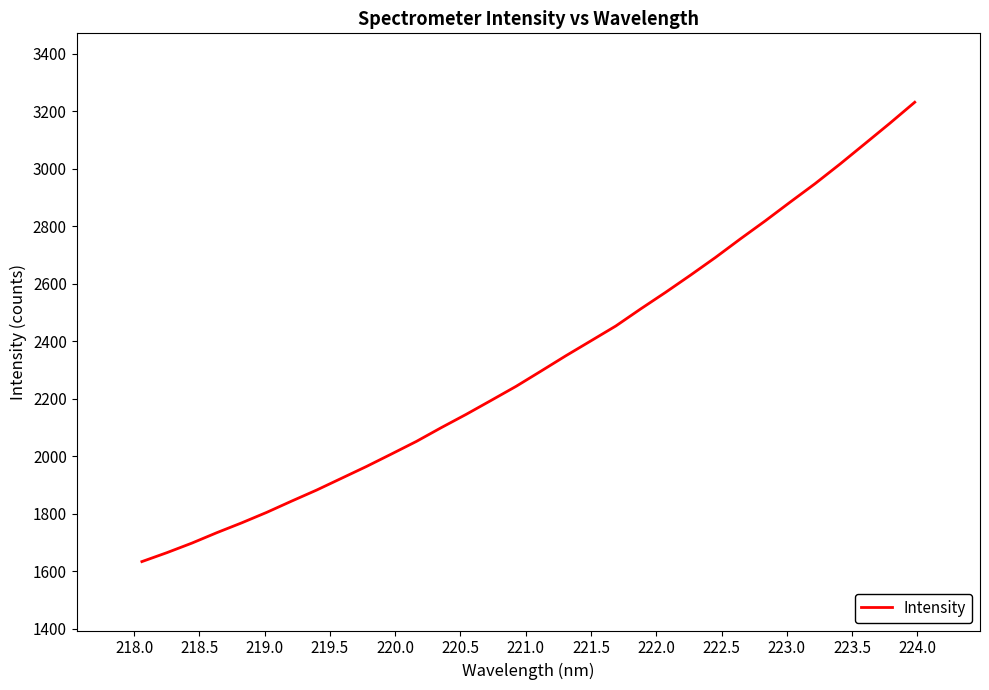

What is the greatest value displayed?

3232.1